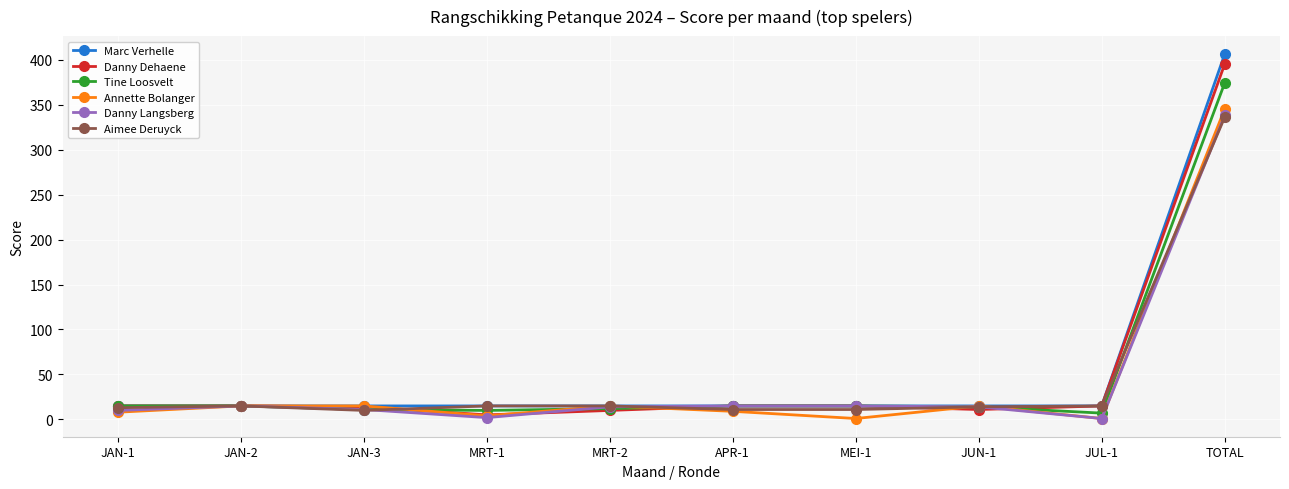

True or false: Annette Bolanger has more than 0 interior local peaks.

True